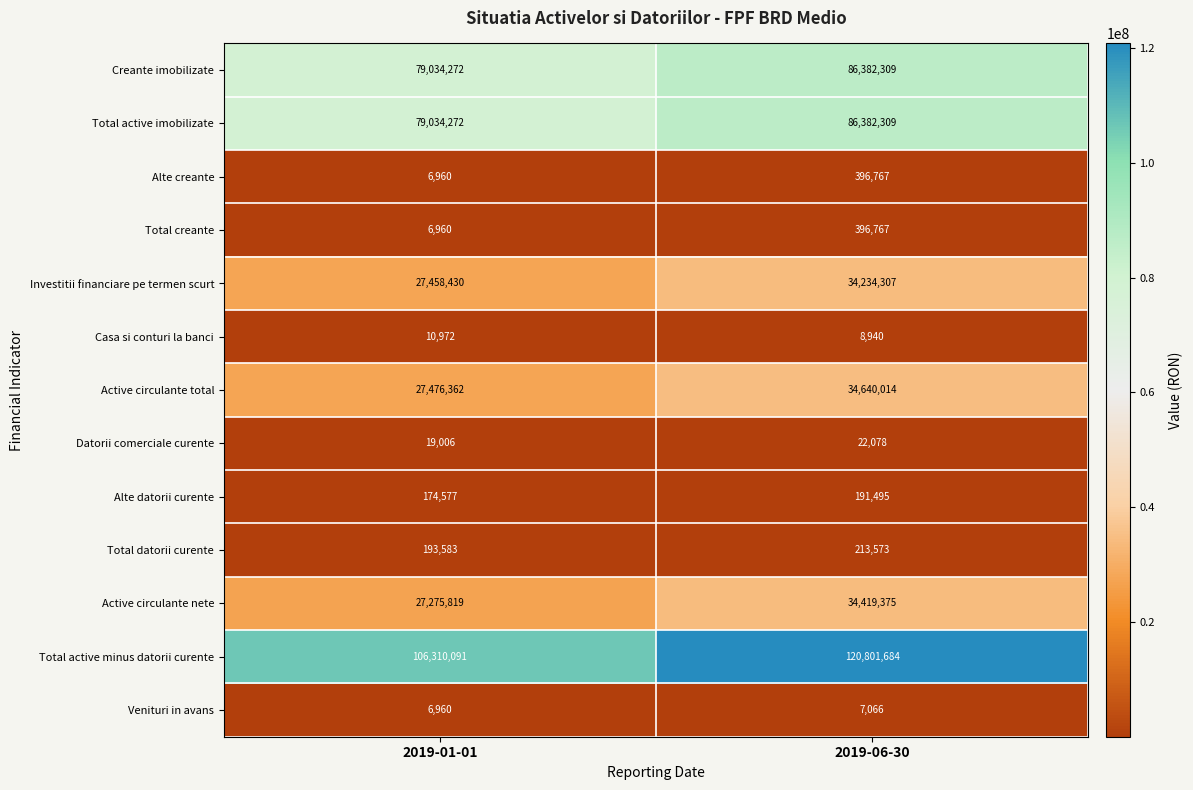

How many data points does each series have?

2